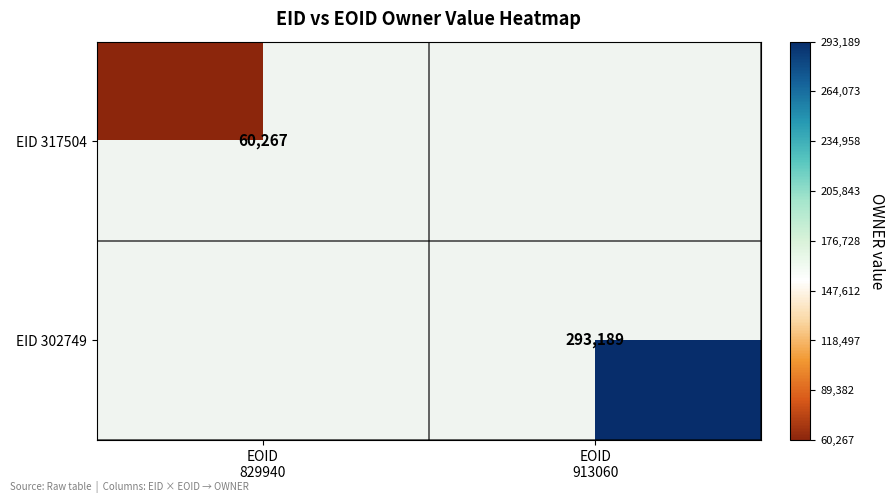

Which series has the widest spread of values?

EID 317504